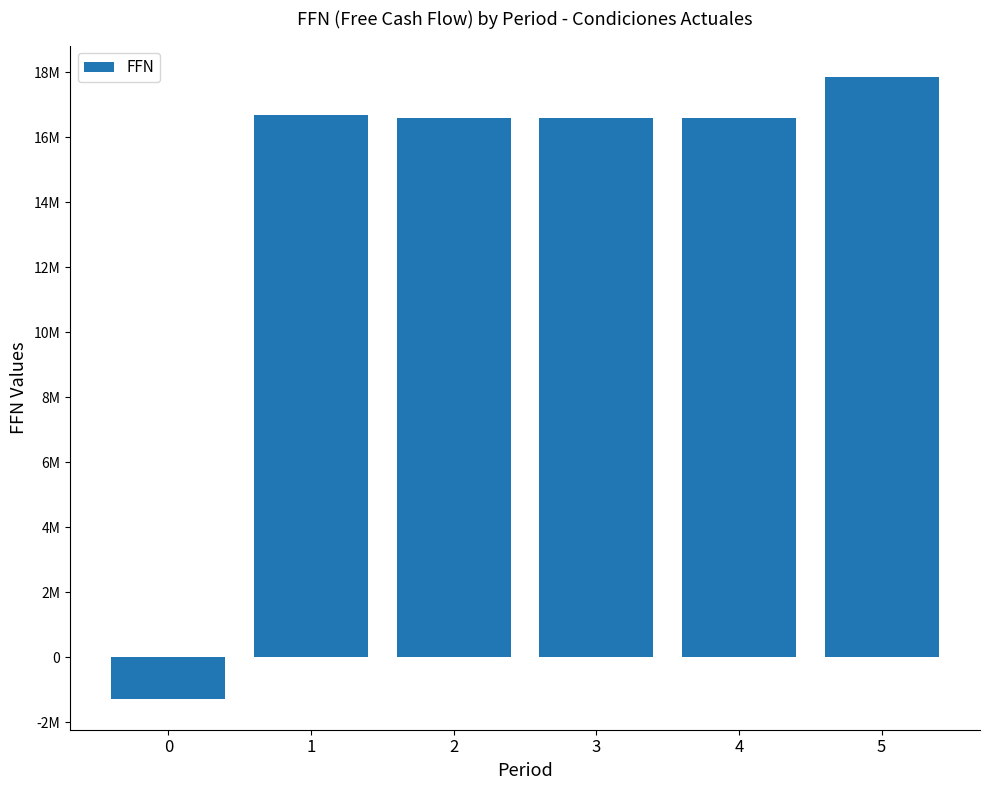

What is the average value?

13836958.3